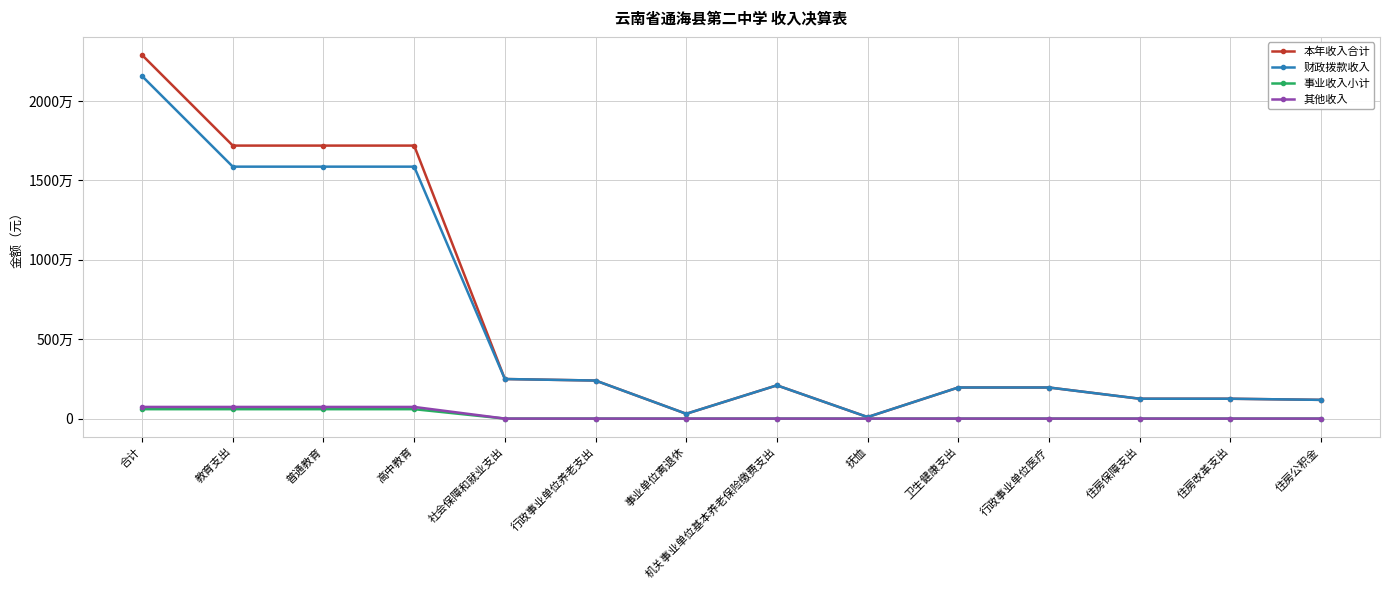

Which series has the largest total across all categories?

本年收入合计